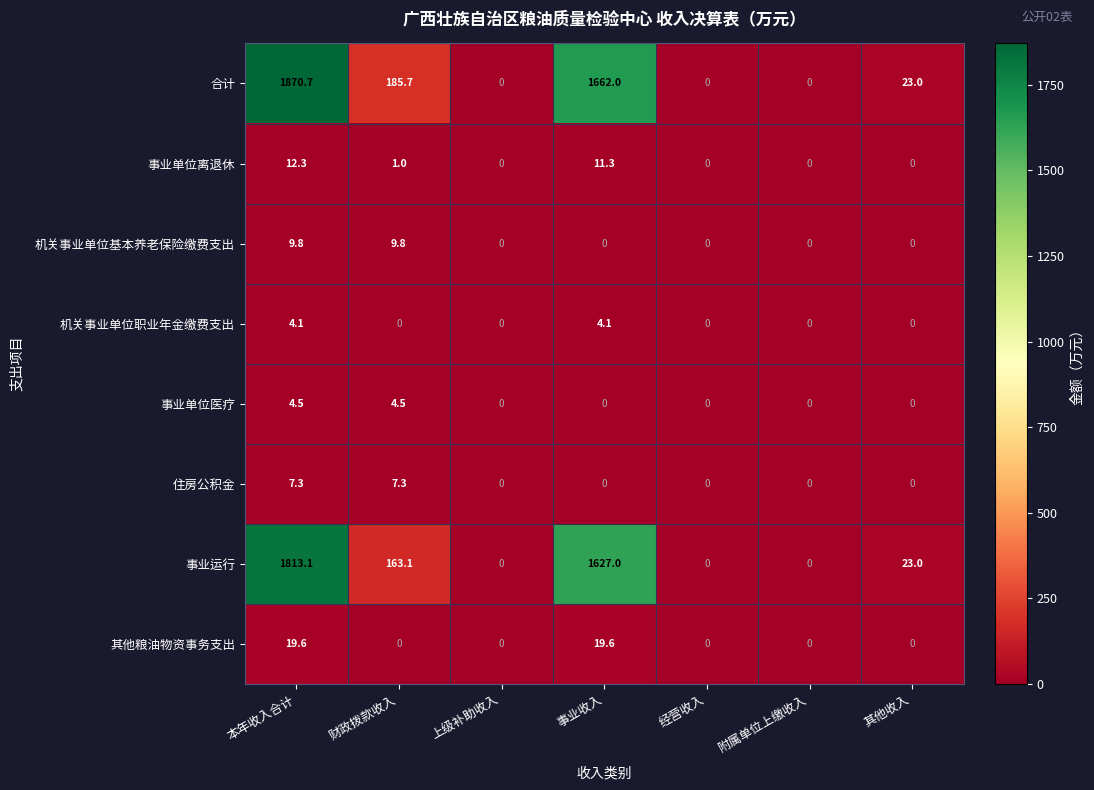

Is it true that 住房公积金 equals -3.9 at 上级补助收入?

False